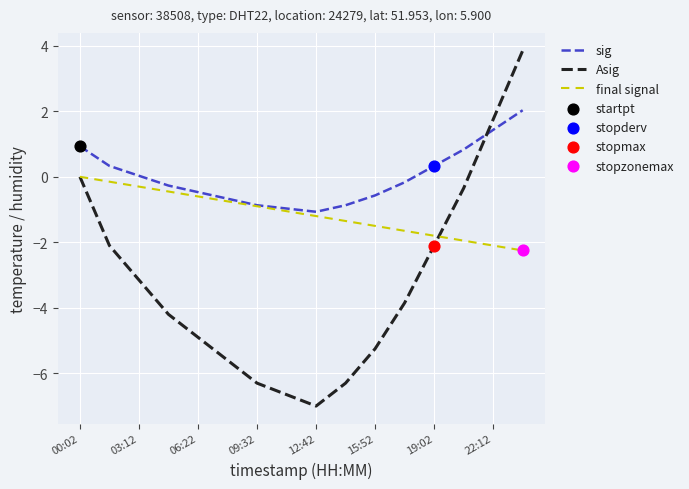

Which series has the largest total across all categories?

sig